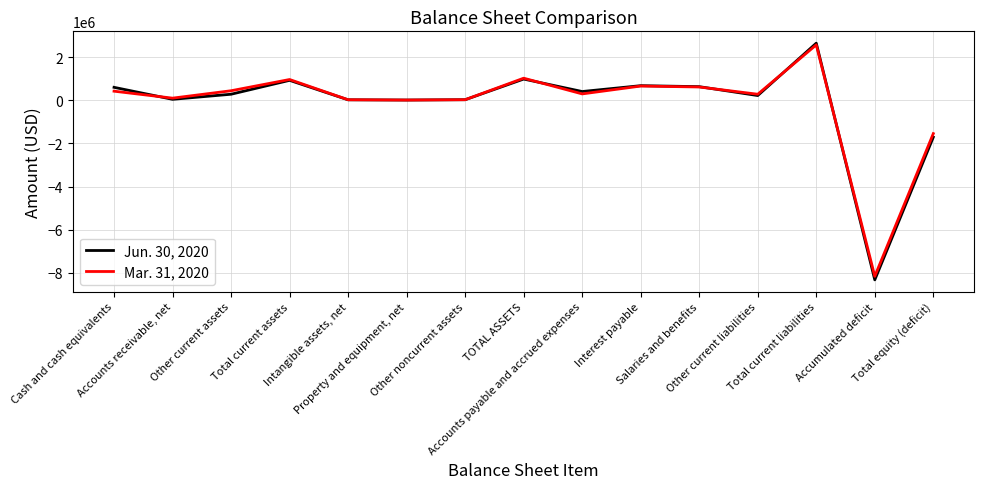

Which category has the highest value in the Mar. 31, 2020 series?

Total current liabilities